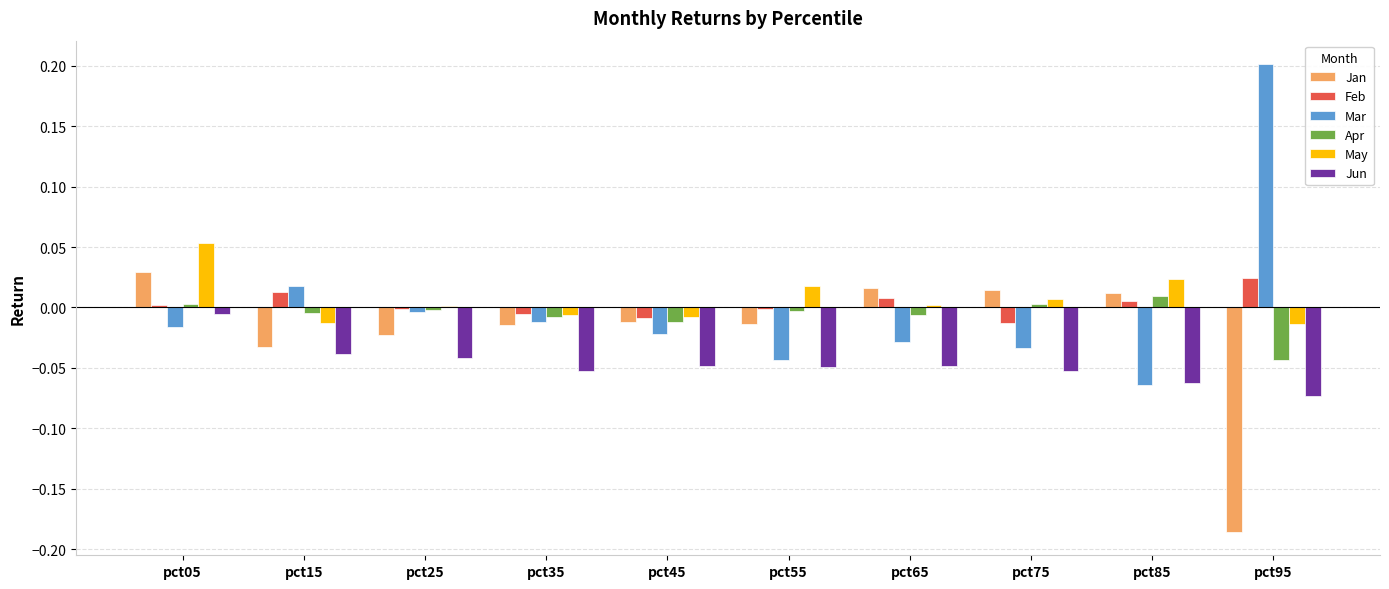

Is it true that Jan equals 0.0 at pct05?

True